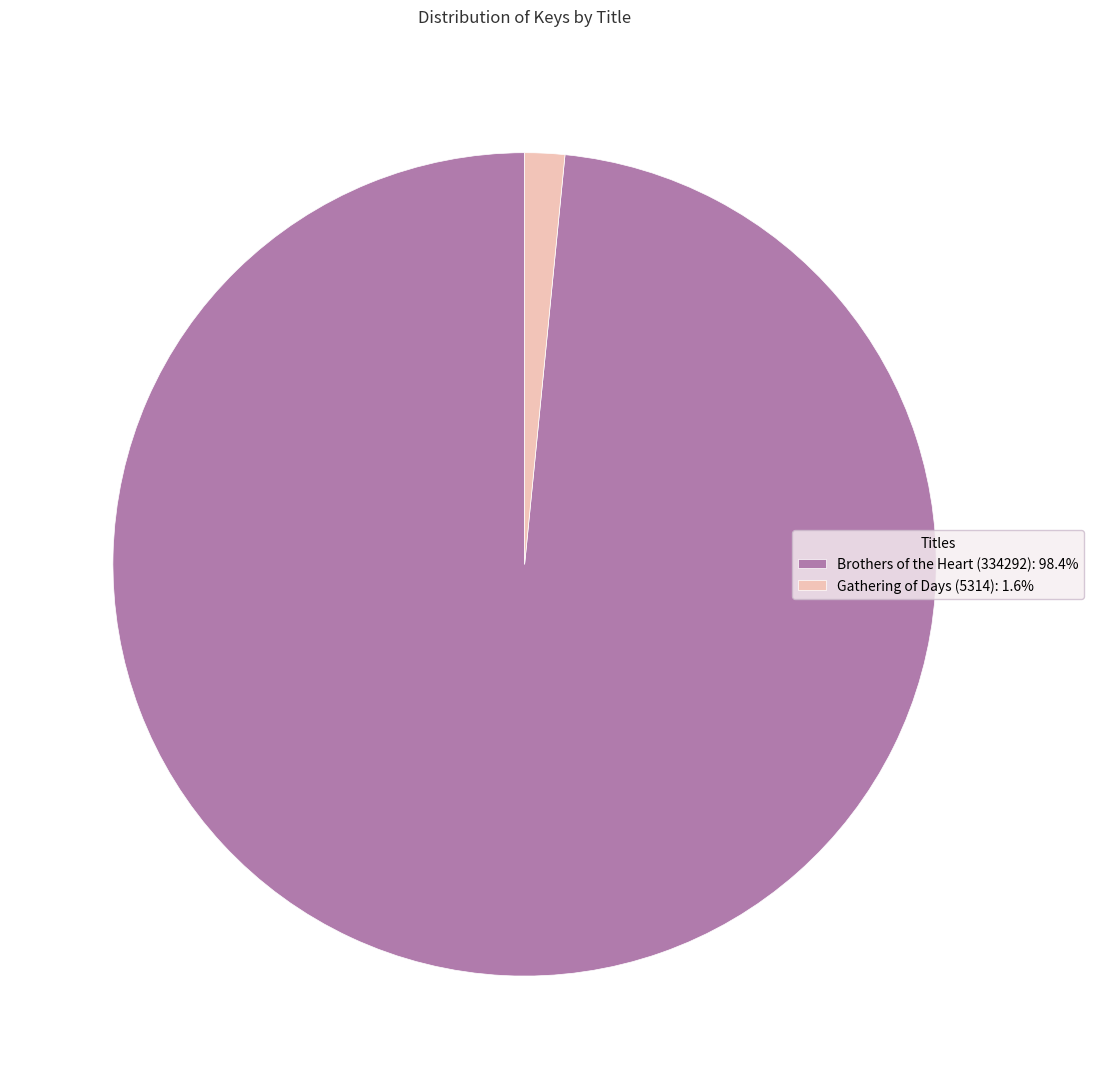

Do Brothers of the Heart (334292): 98.4% and Gathering of Days (5314): 1.6% together represent more than half of the pie?

Yes